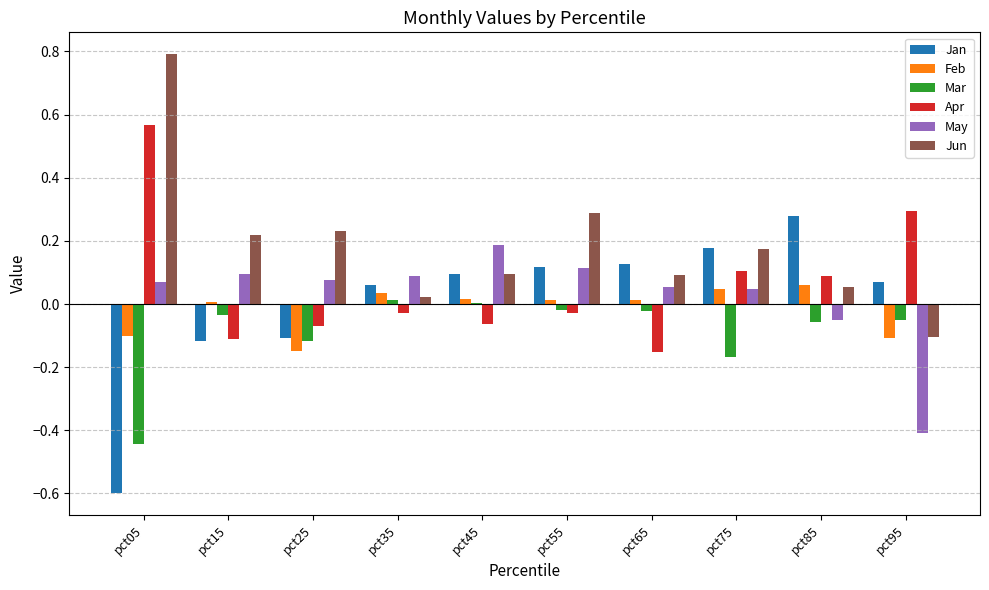

What is the maximum value for Jun?

0.8